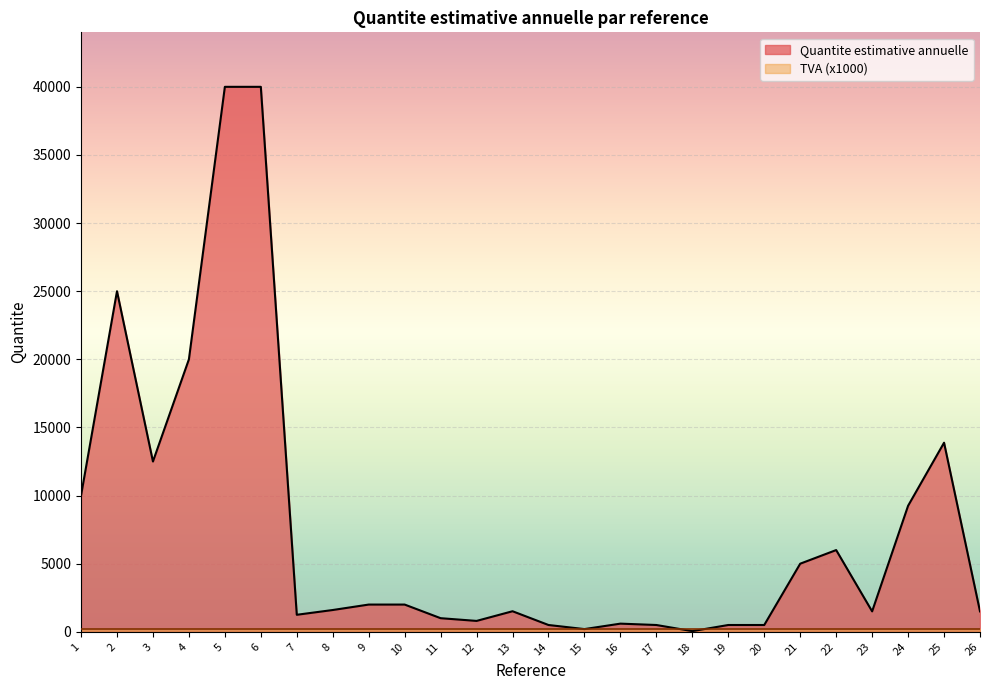

What is the change in value from 1 to 13?

-8490